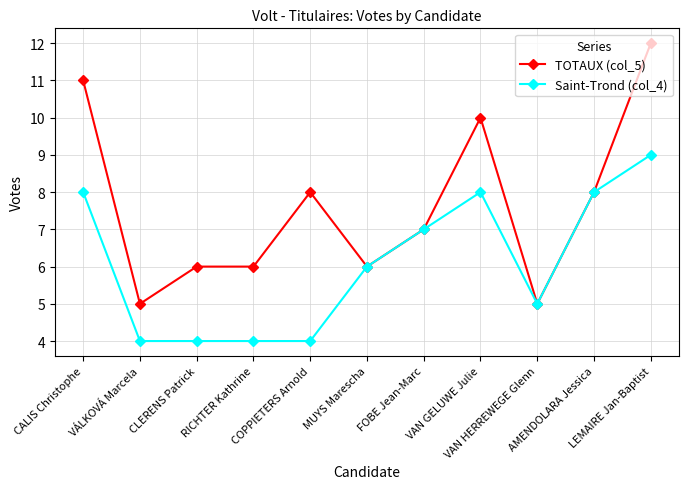

List the series in order of their overall mean, lowest first.

Saint-Trond (col_4), TOTAUX (col_5)